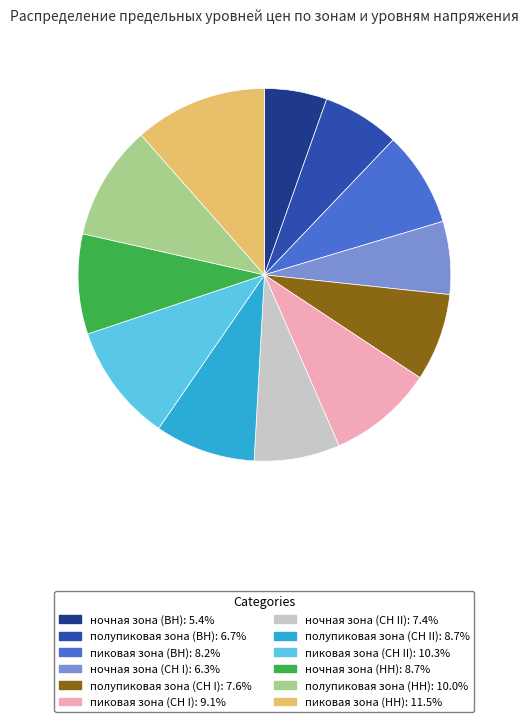

Does пиковая зона (НН) represent more than half of the total?

No